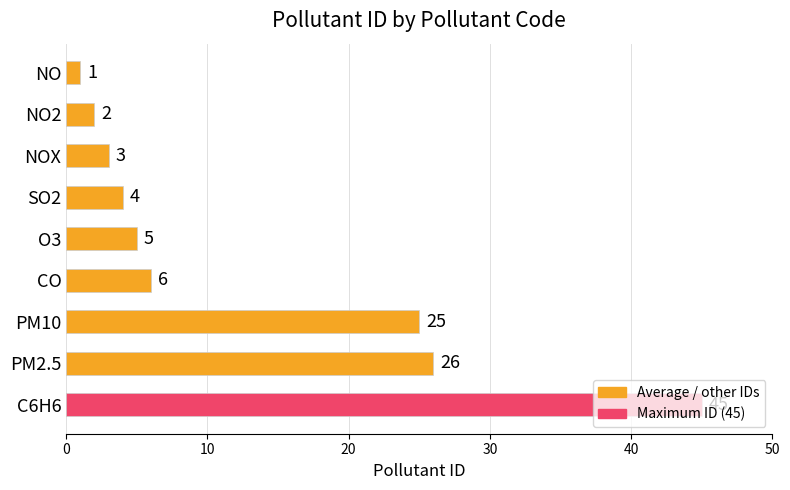

What is the label of the 5th bar from the bottom?

O3